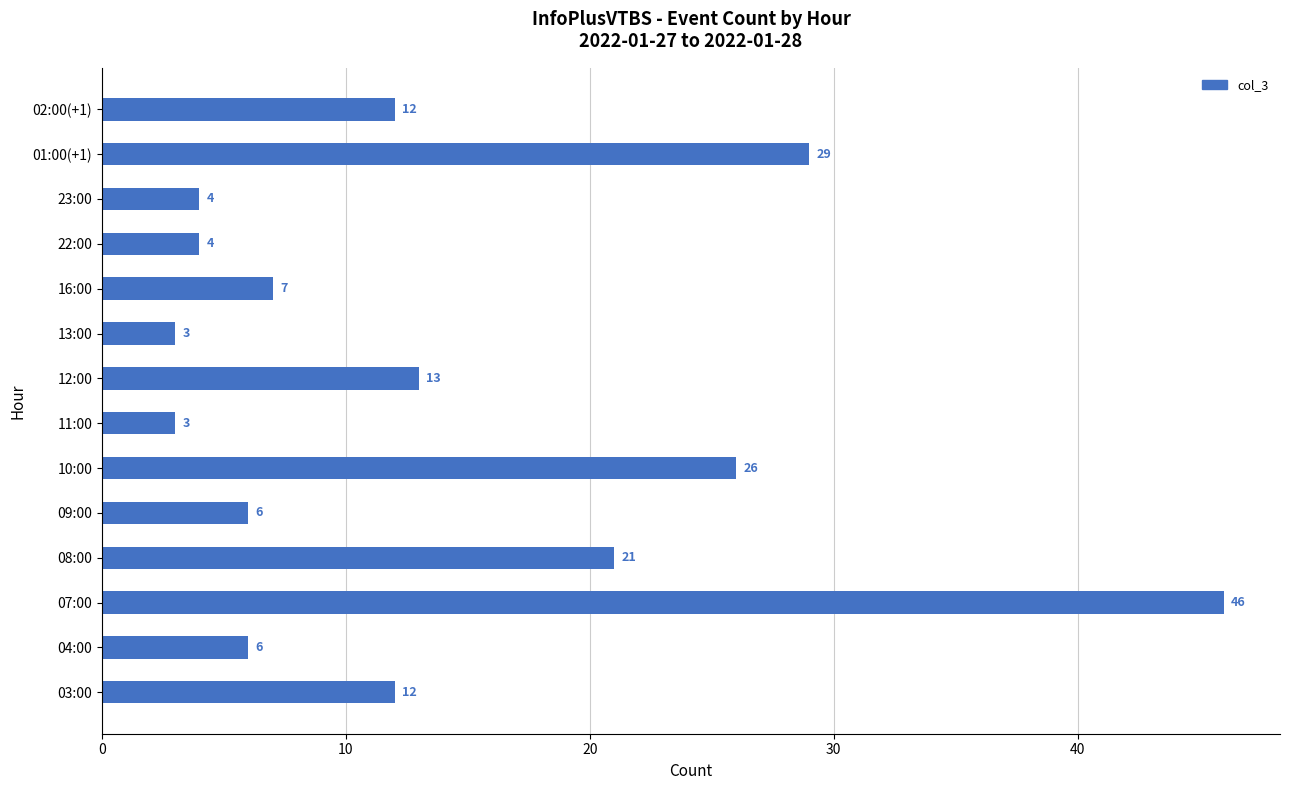

What is the average value?

14